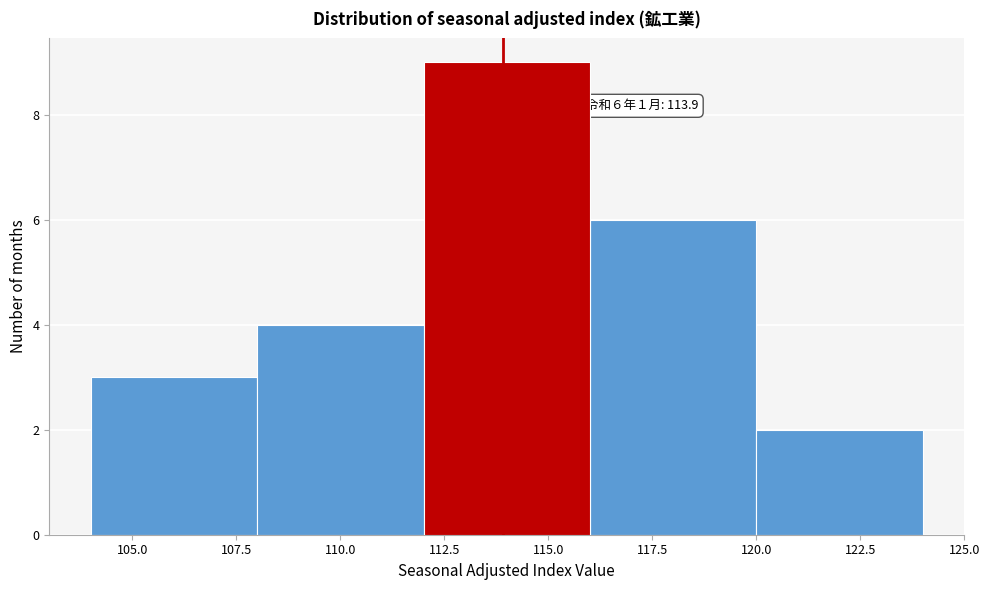

Over which range of the x-axis is the bar tallest?

112 to 116